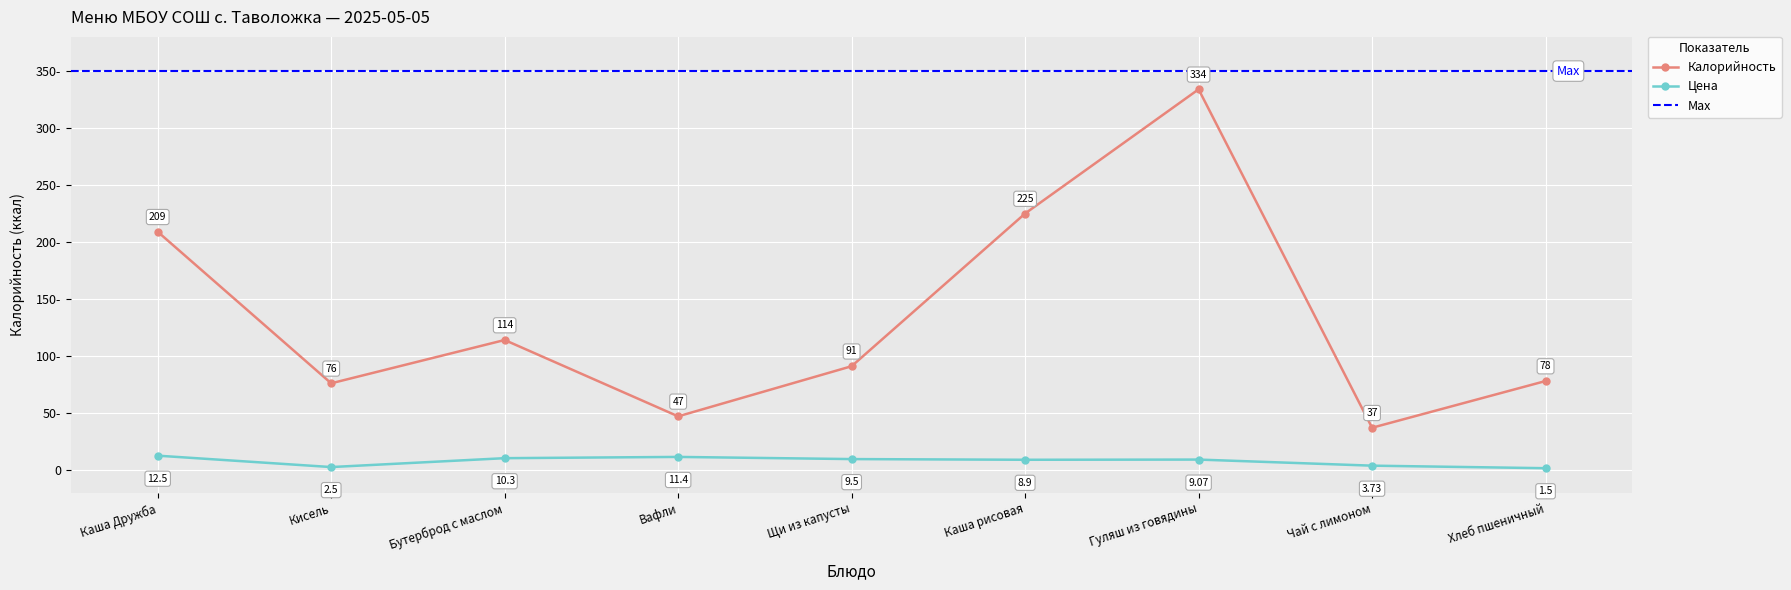

Where is the first local maximum for Цена?

Вафли